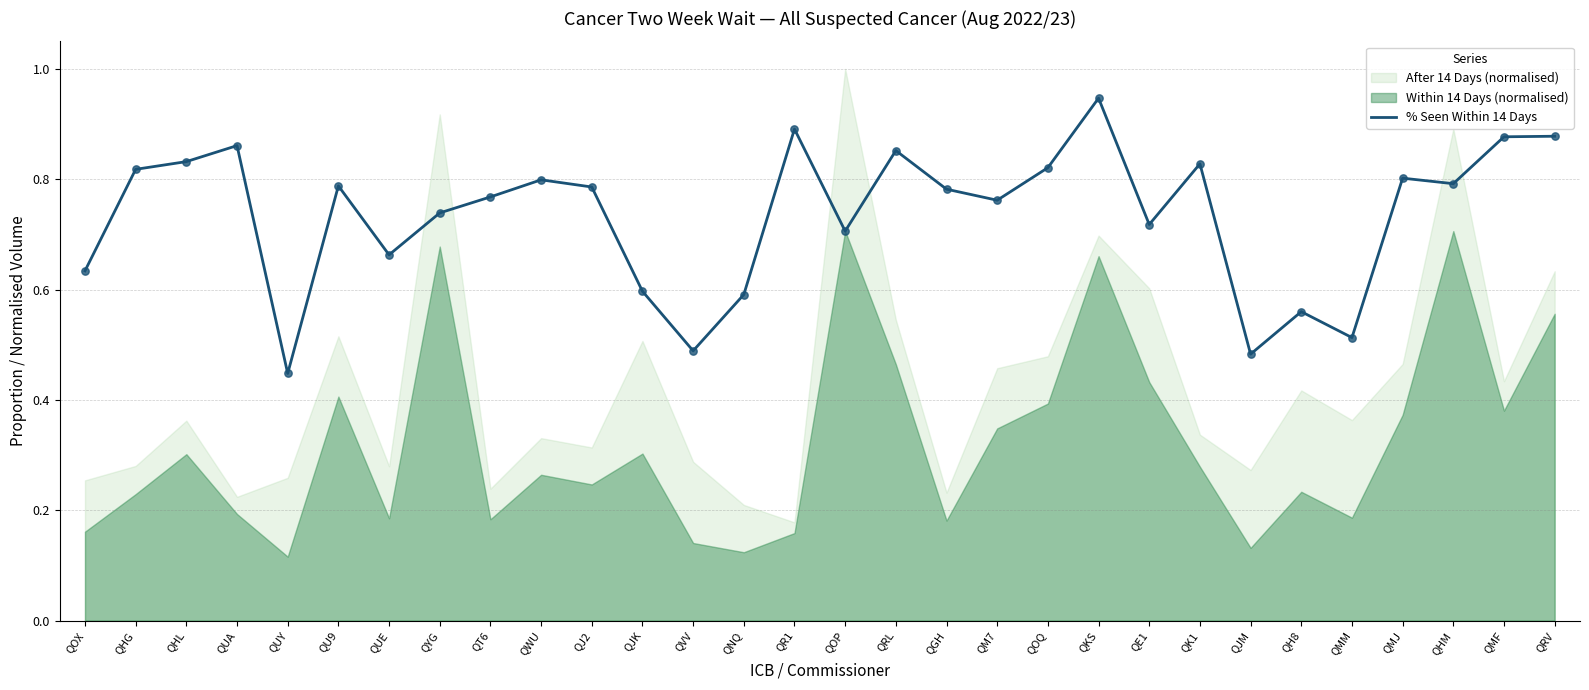

Between QJ2 and QMF, which is larger?

QMF